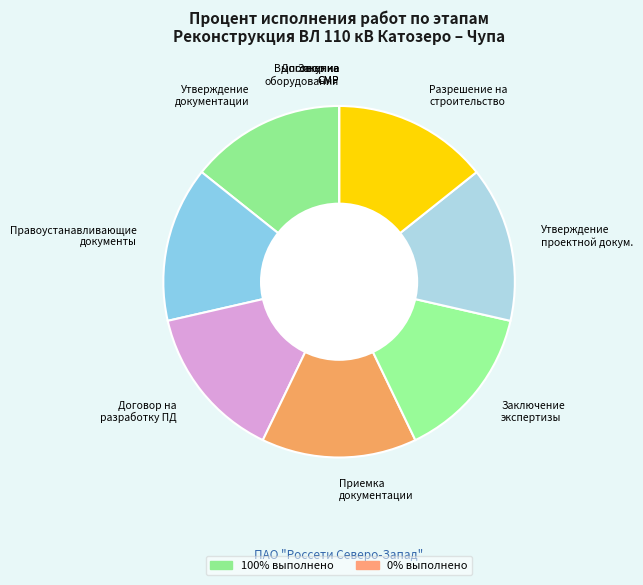

Combined, do Приемка документации and Договор на разработку ПД account for over 50%?

No